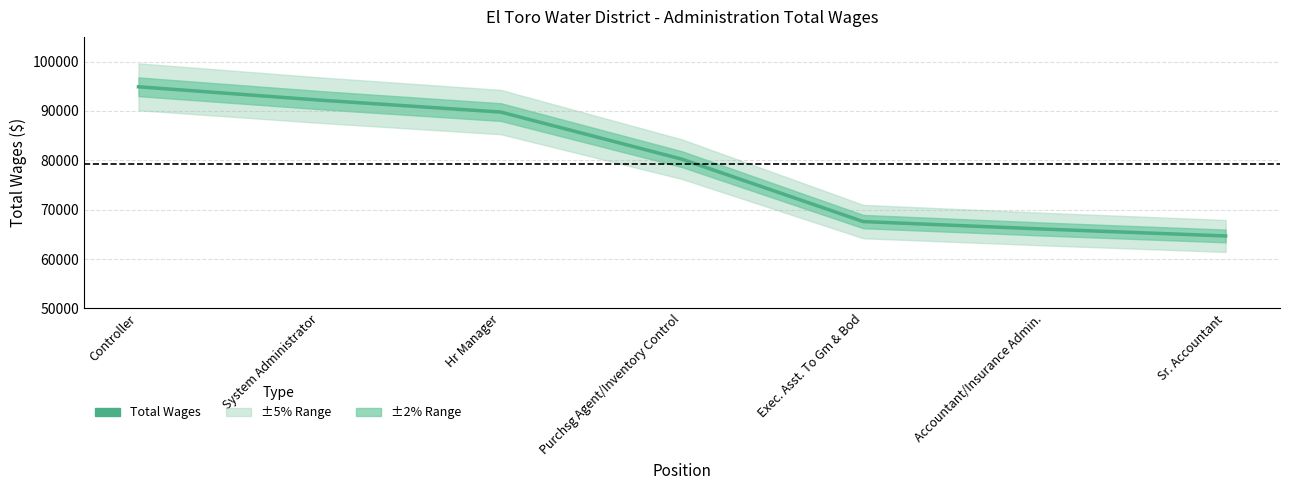

At which category does the chart reach its minimum across all series?

Sr. Accountant